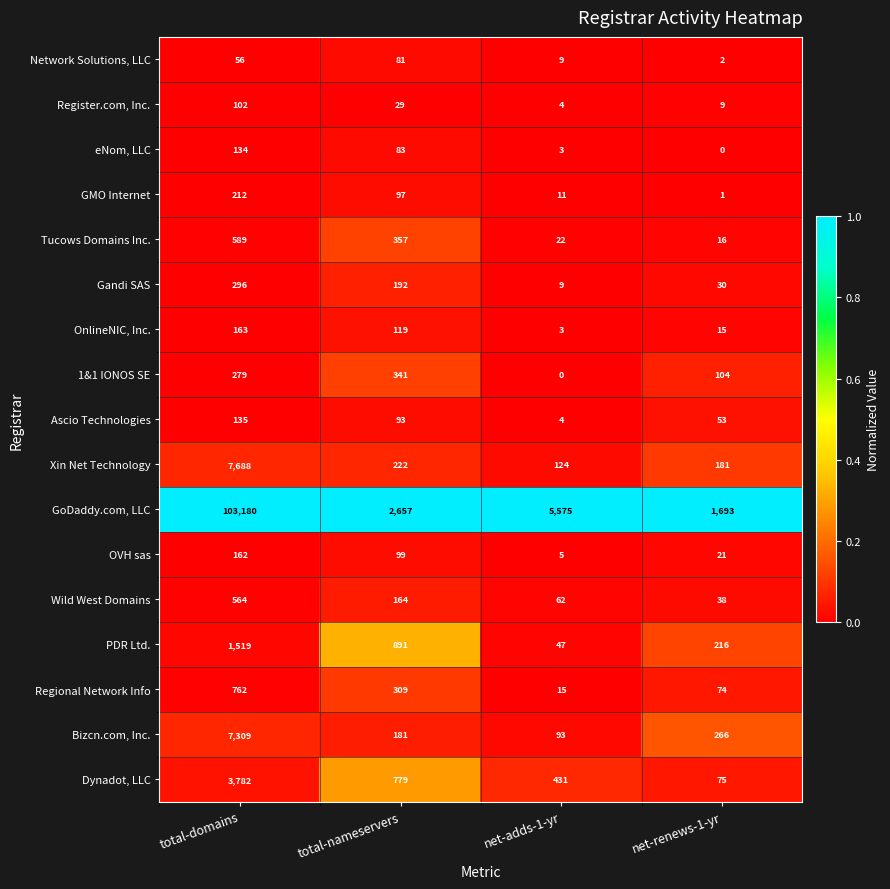

How many data points does each series have?

4